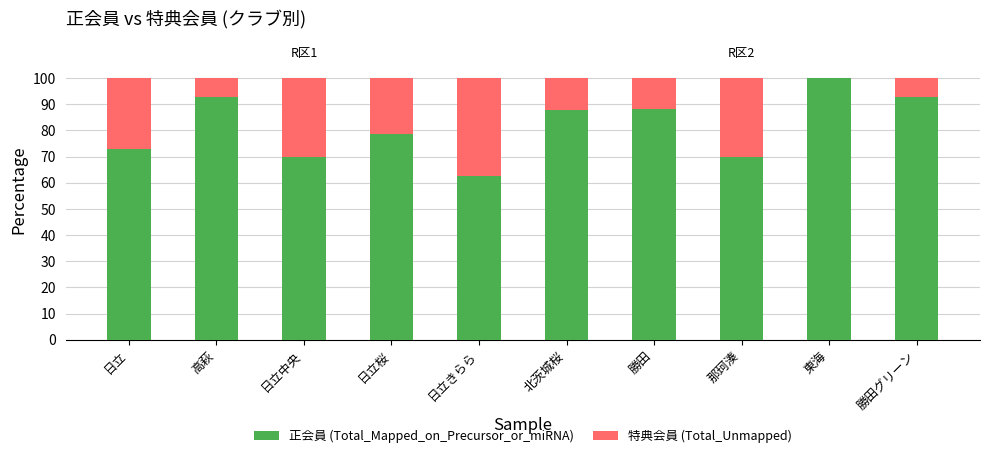

What is the sum of all 正会員 (Total_Mapped_on_Precursor_or_miRNA) values?

815.8